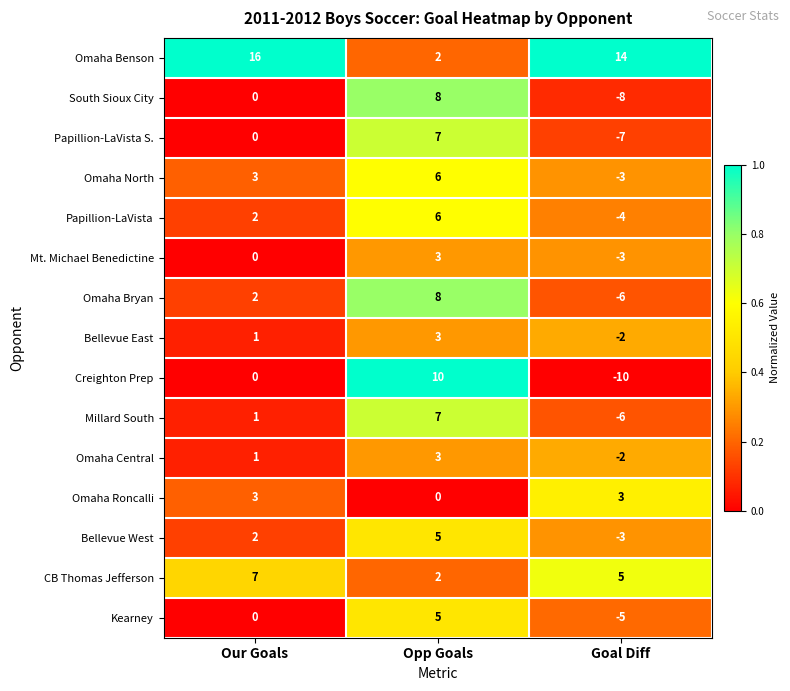

At which category does the chart reach its peak across all series?

Our Goals